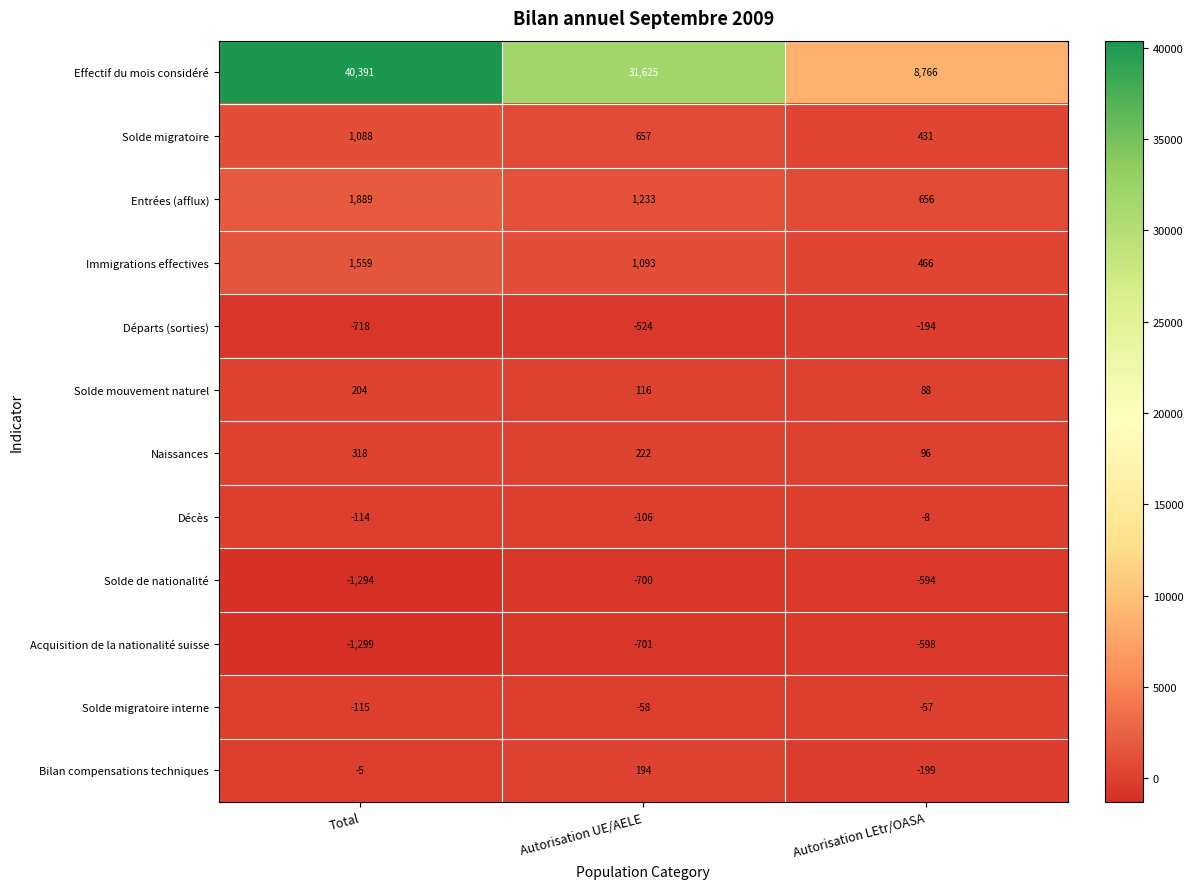

Count the number of categories in the chart.

3